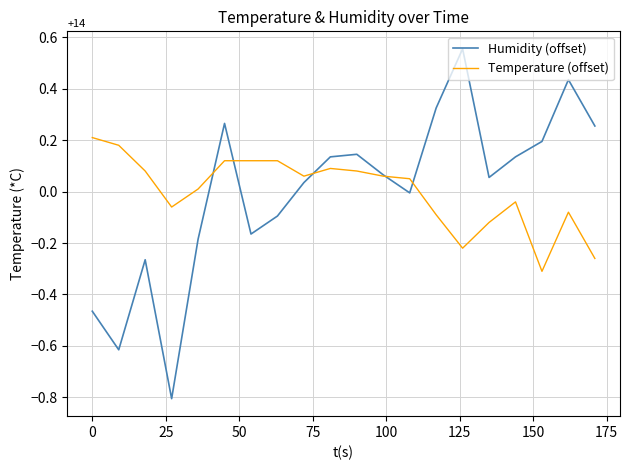

What is the minimum value shown in the chart?

-0.8